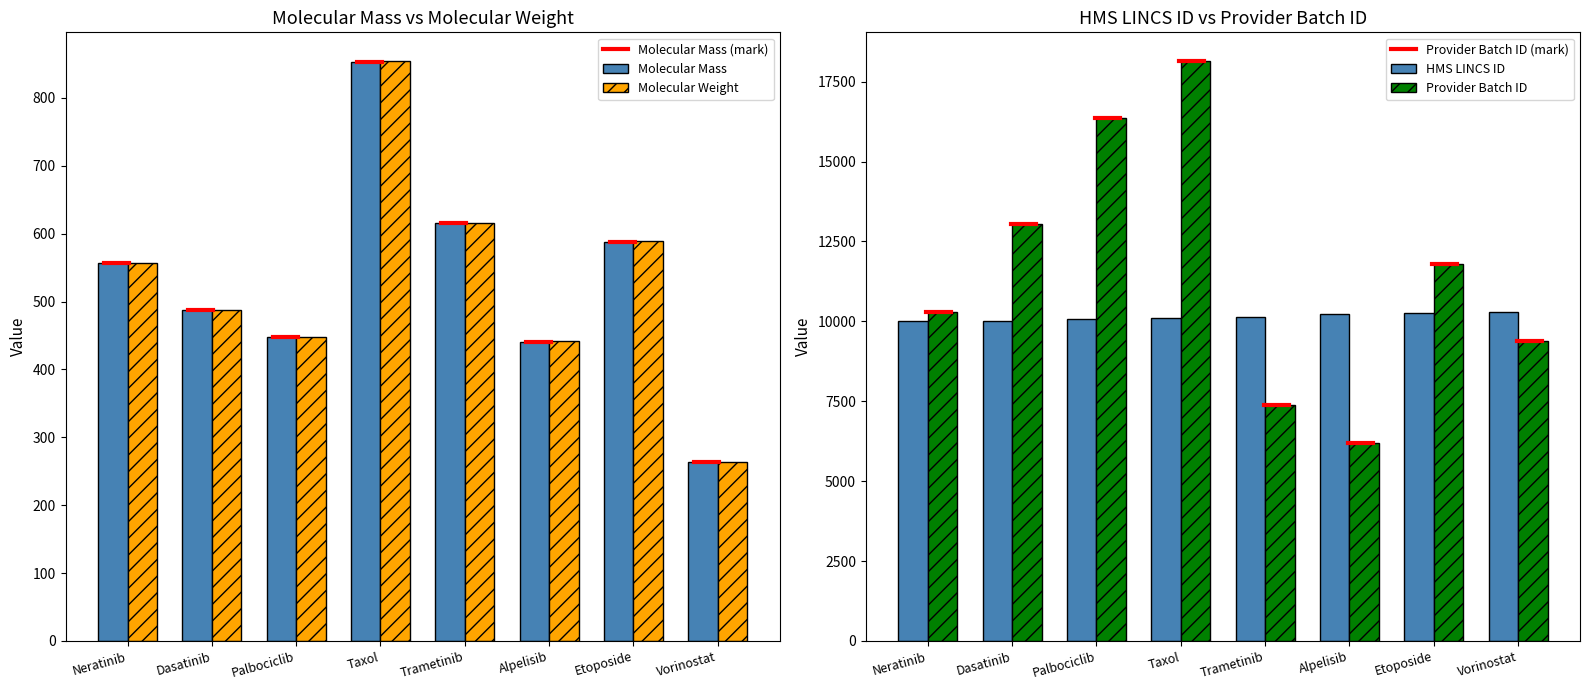

How many categories are shown in the chart?

8